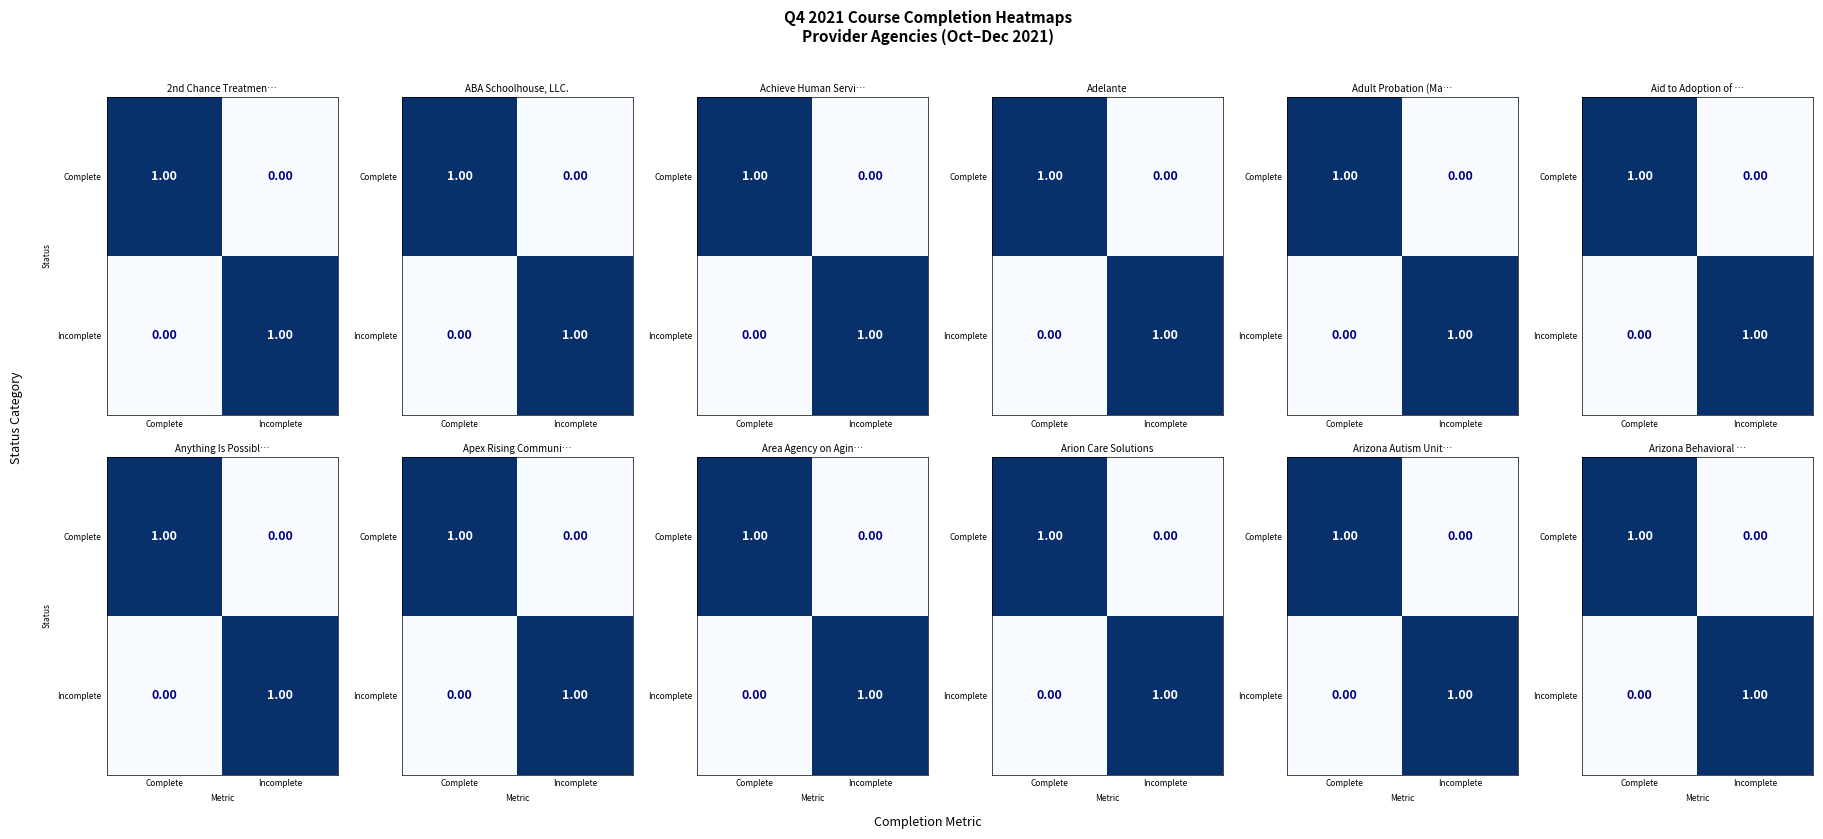

Between Incomplete and Complete, which is larger?

Complete